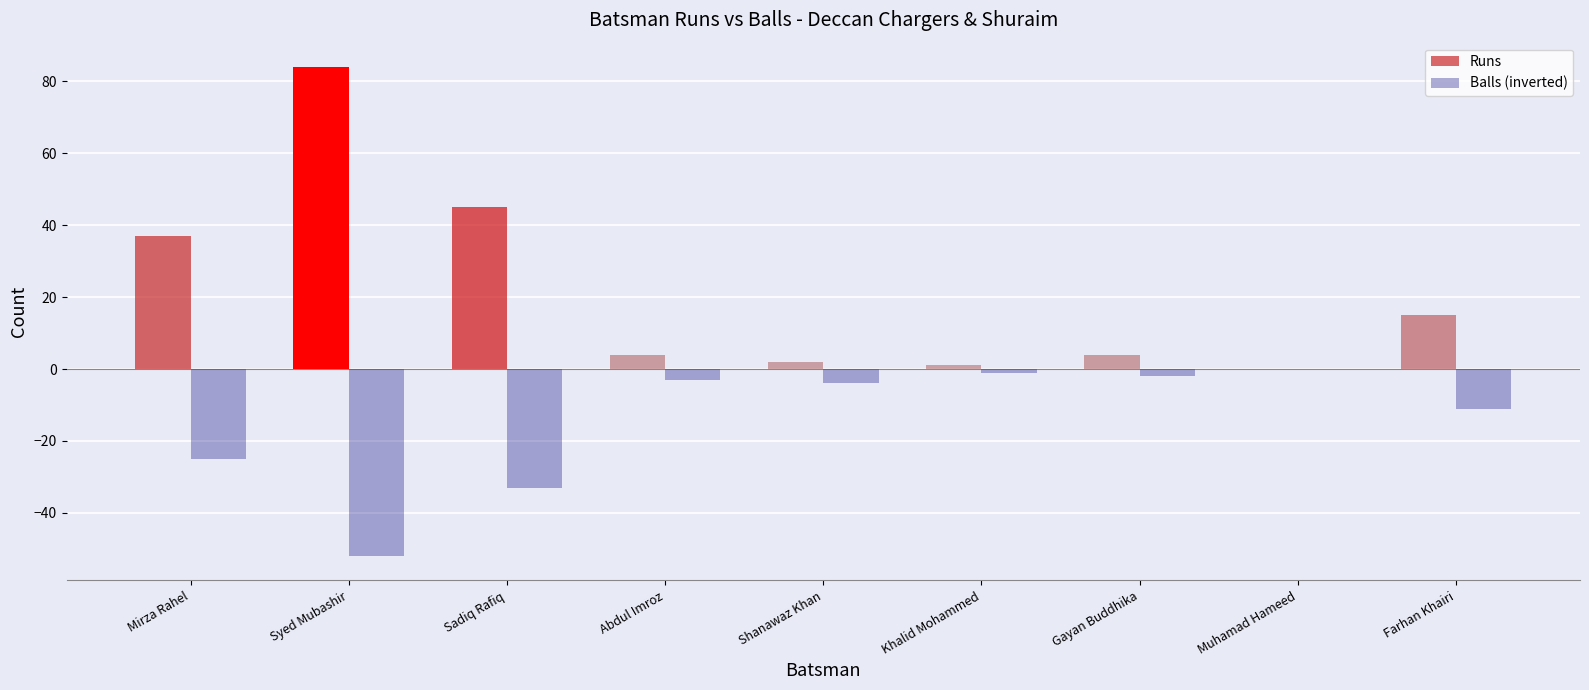

List the series in order of their overall mean, lowest first.

Balls (inverted), Runs